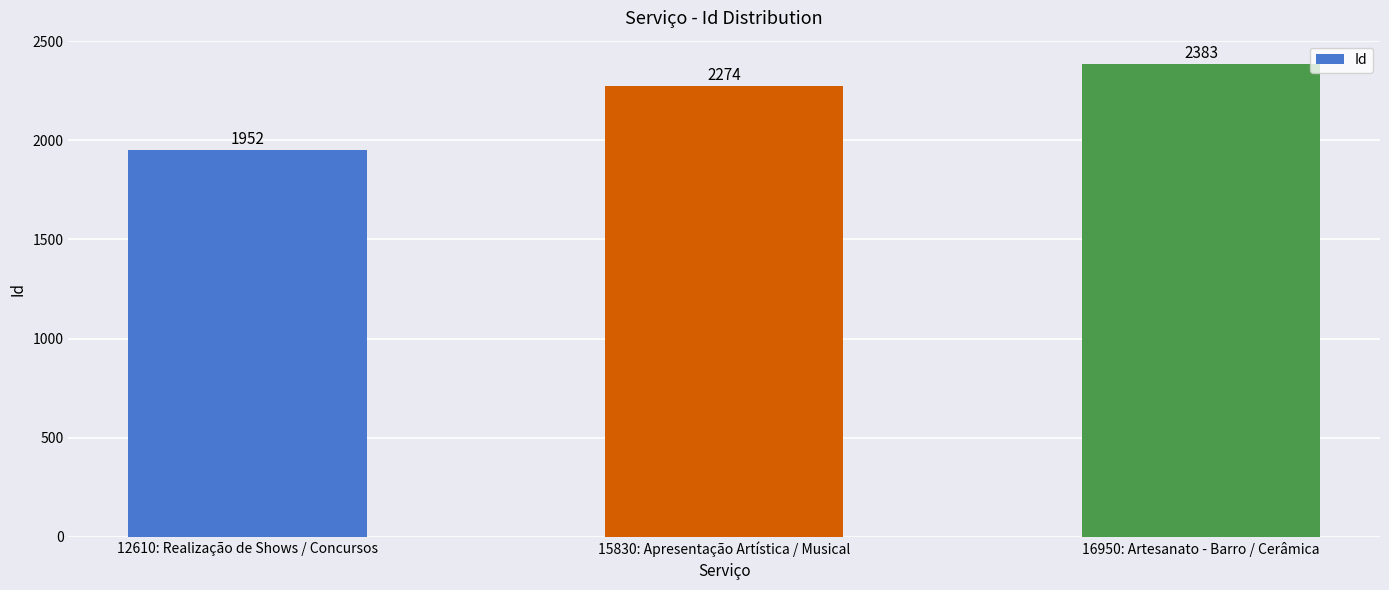

What is the change in value from 12610: Realização de Shows / Concursos to 16950: Artesanato - Barro / Cerâmica?

+431